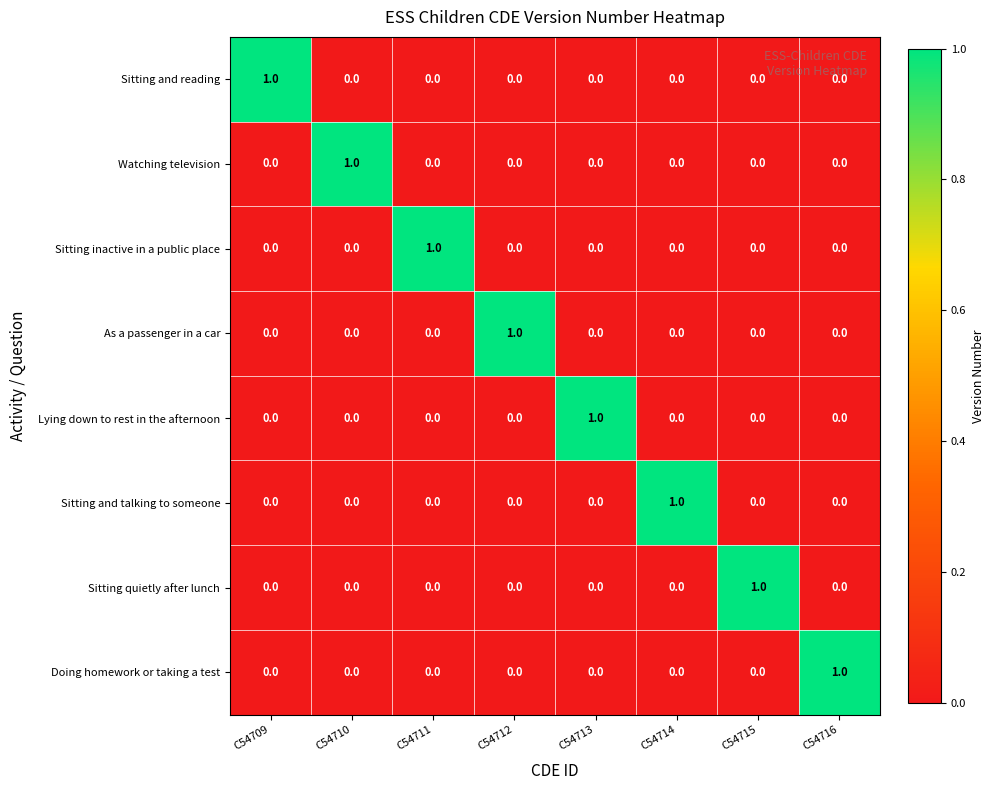

How many series are shown in this chart?

8